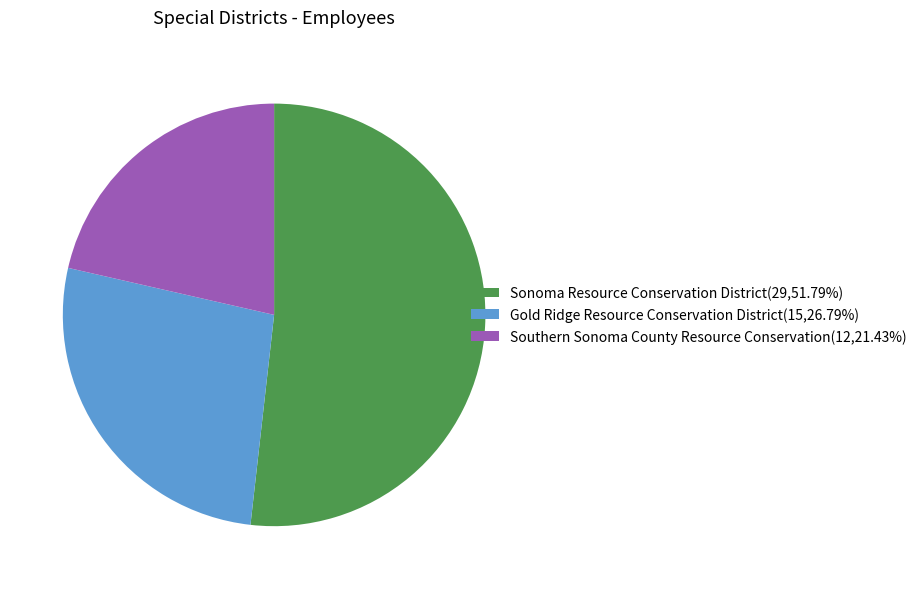

Does Sonoma Resource Conservation District represent more than half of the total?

Yes